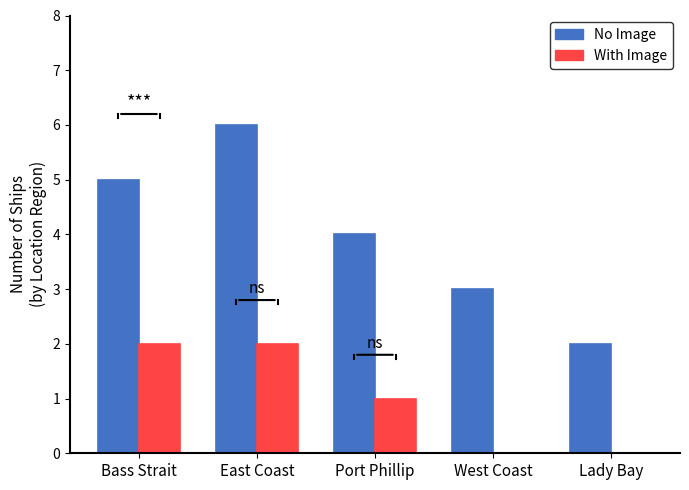

Which series has the largest range (max minus min)?

No Image